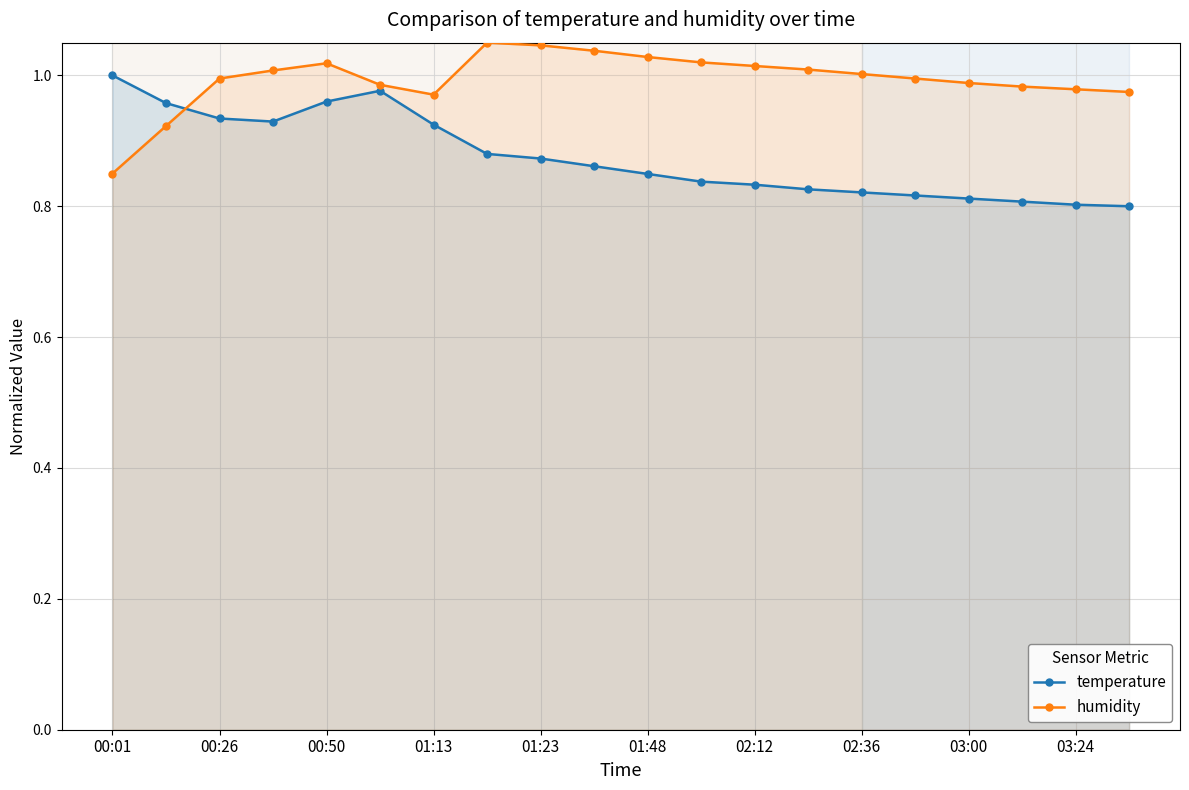

After their last crossing, which series has the higher values: humidity or temperature?

humidity